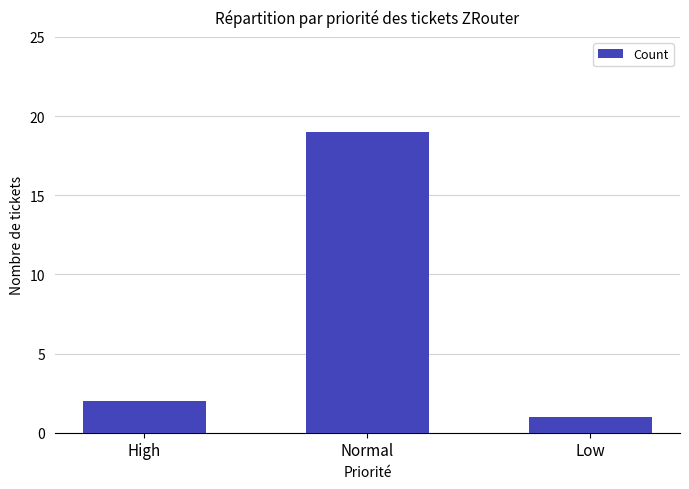

Are the bars grouped side by side (vs. stacked)?

No